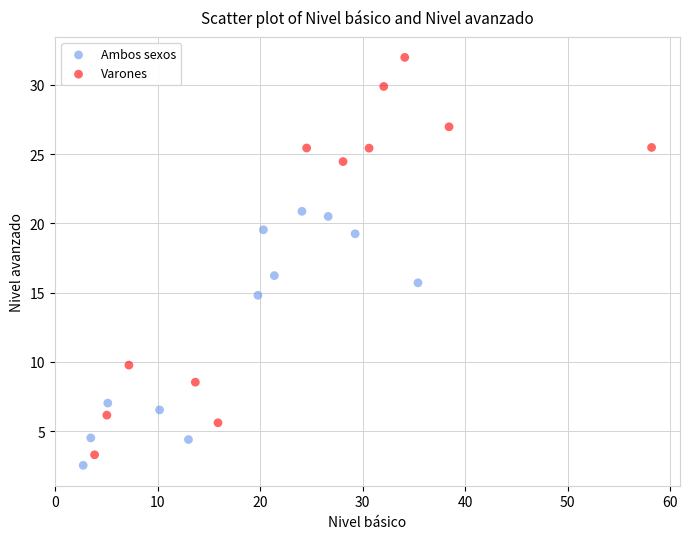

Which series contains the highest Y value?

Varones